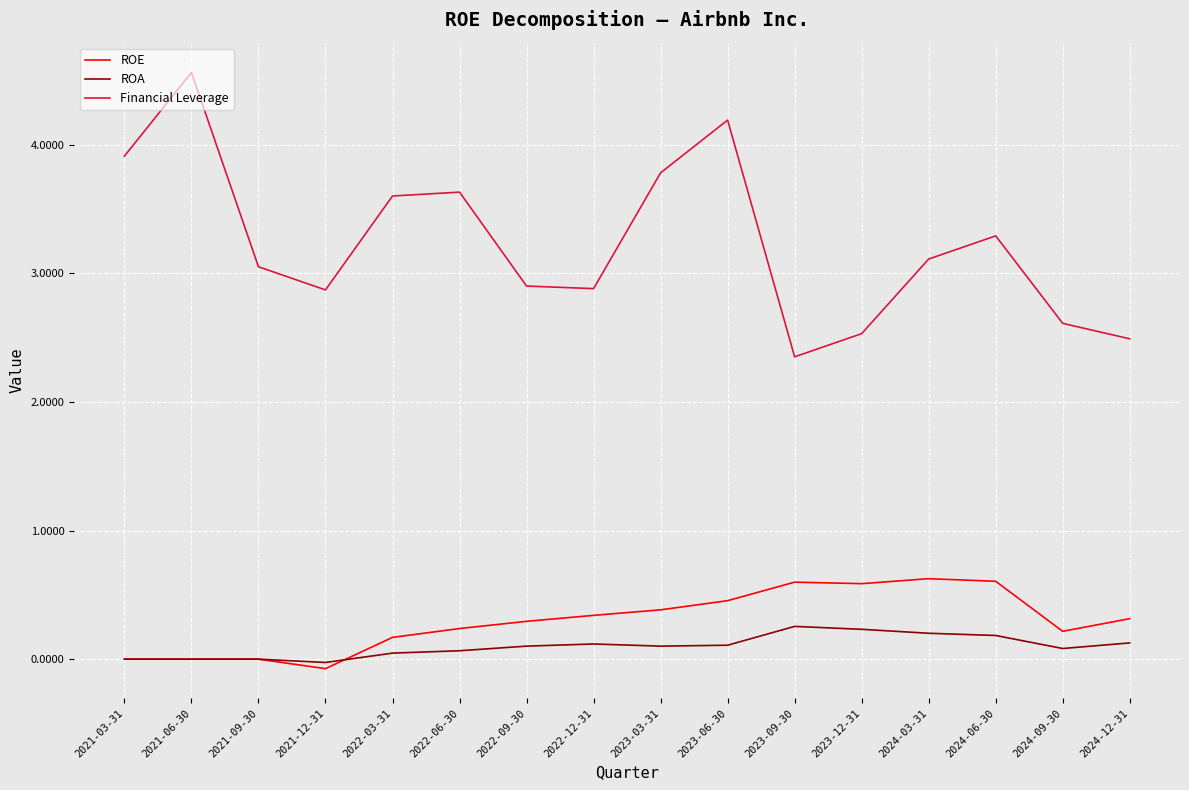

Which series has the widest spread of values?

Financial Leverage